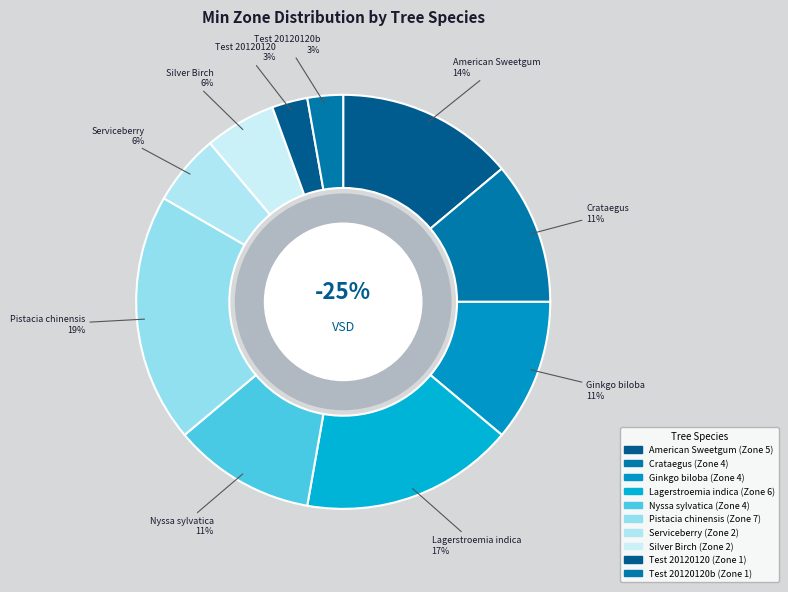

Rank the categories by value from highest to lowest.

Pistacia chinensis, Lagerstroemia indica, American Sweetgum, Crataegus, Ginkgo biloba, Nyssa sylvatica, Serviceberry, Silver Birch, Test 20120120, Test 20120120b